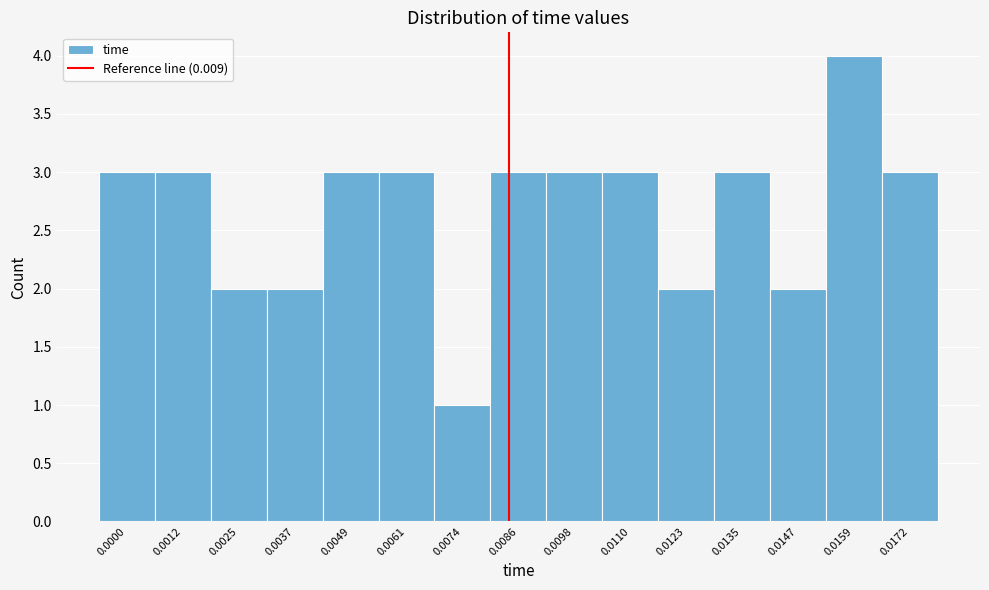

Reading left to right, transcribe all the data shown in this chart.

3	3	2	2	3	3	1	3	3	3	2	3	2	4	3